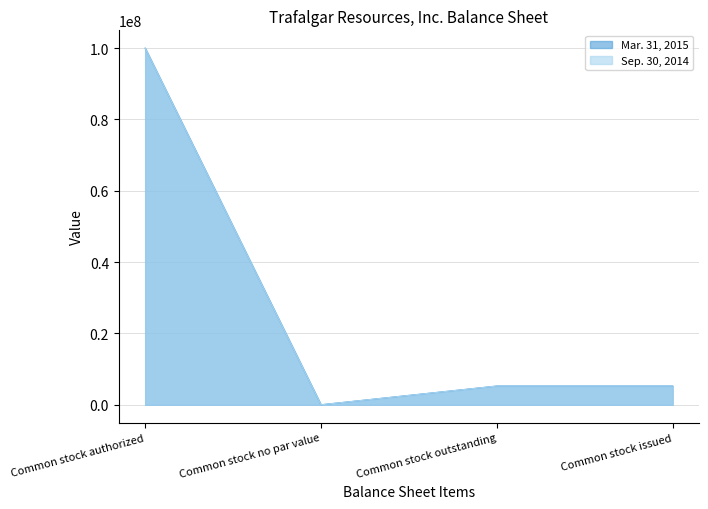

What is the difference between the Mar. 31, 2015 values at Common stock authorized and Common stock no par value?

100000000